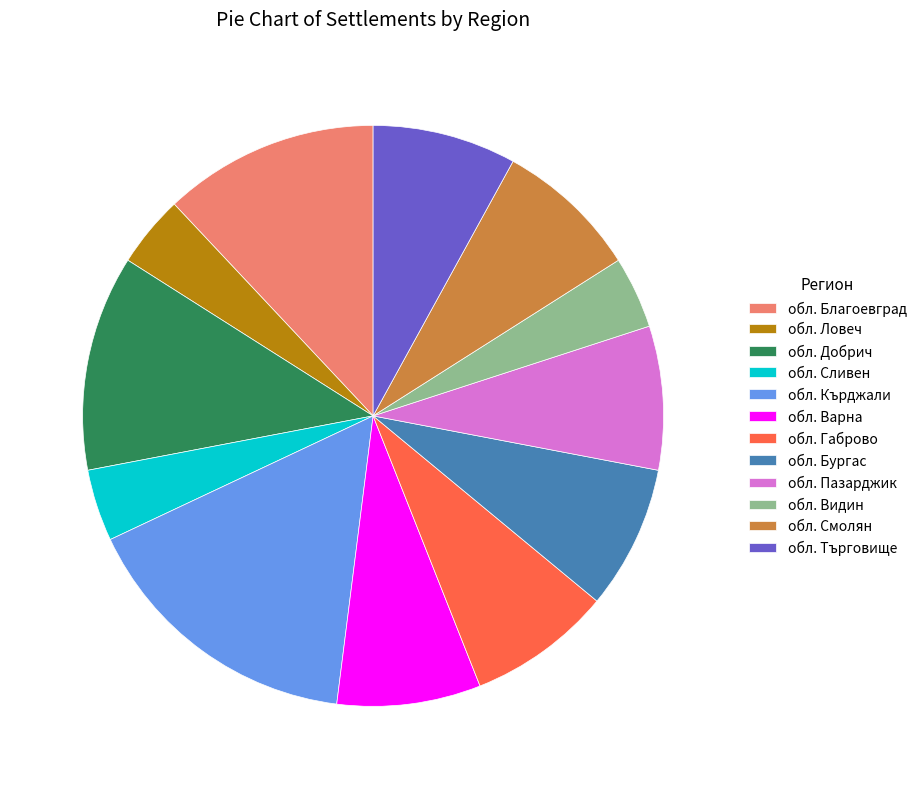

Does any single category account for the majority?

No